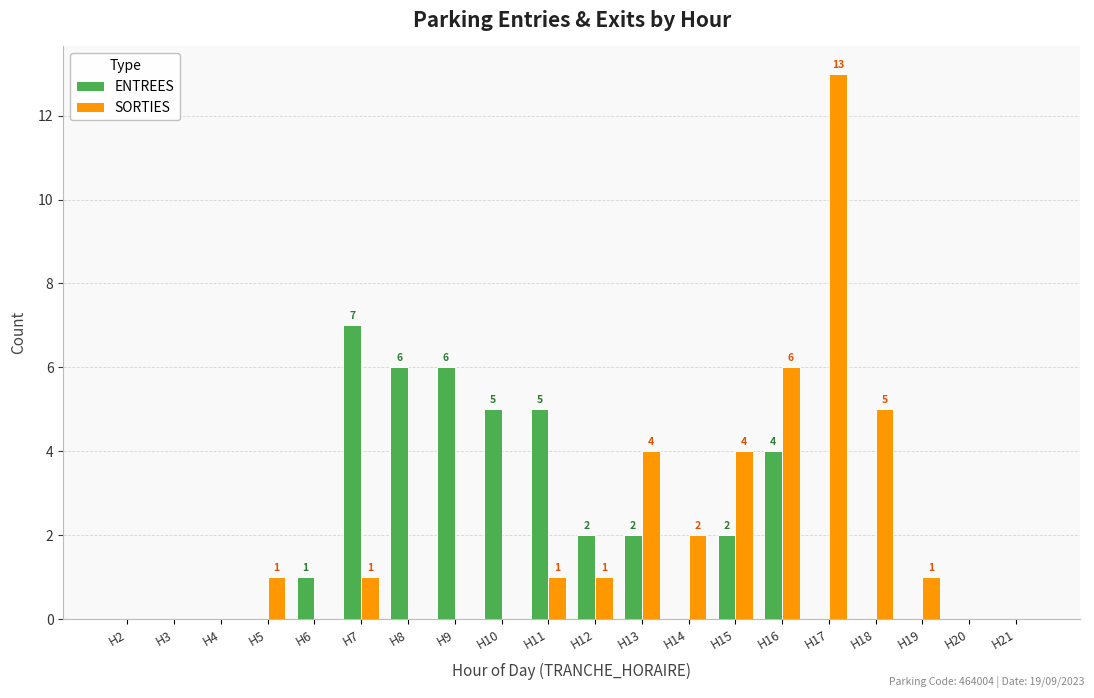

What is the approximate value of ENTREES at H8?

6